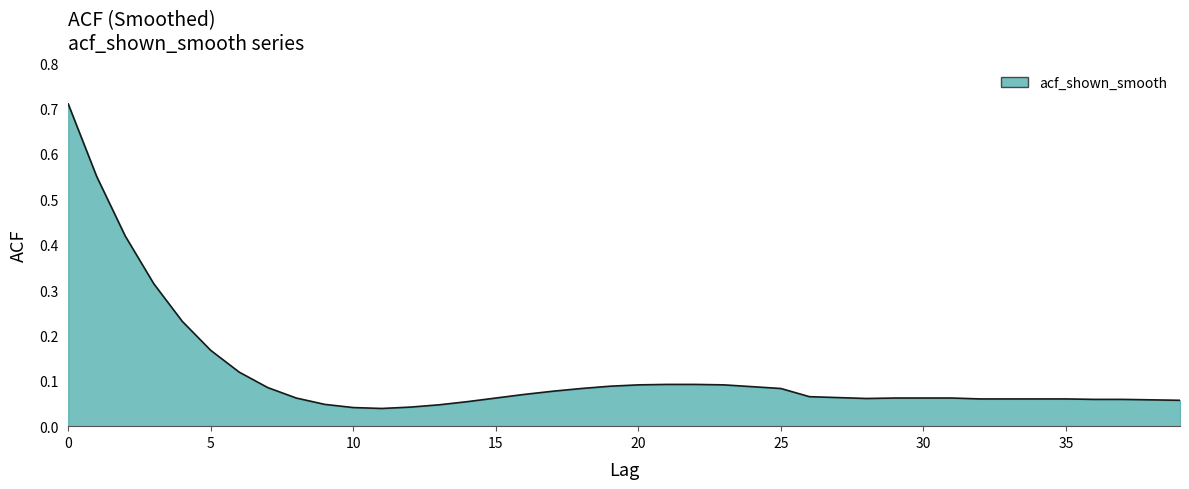

Reading right to left, transcribe all the data shown in this chart.

39=0.1	38=0.1	37=0.1	36=0.1	35=0.1	34=0.1	33=0.1	32=0.1	31=0.1	30=0.1	29=0.1	28=0.1	27=0.1	26=0.1	25=0.1	24=0.1	23=0.1	22=0.1	21=0.1	20=0.1	19=0.1	18=0.1	17=0.1	16=0.1	15=0.1	14=0.1	13=0.0	12=0.0	11=0.0	10=0.0	9=0.0	8=0.1	7=0.1	6=0.1	5=0.2	4=0.2	3=0.3	2=0.4	1=0.6	0=0.7